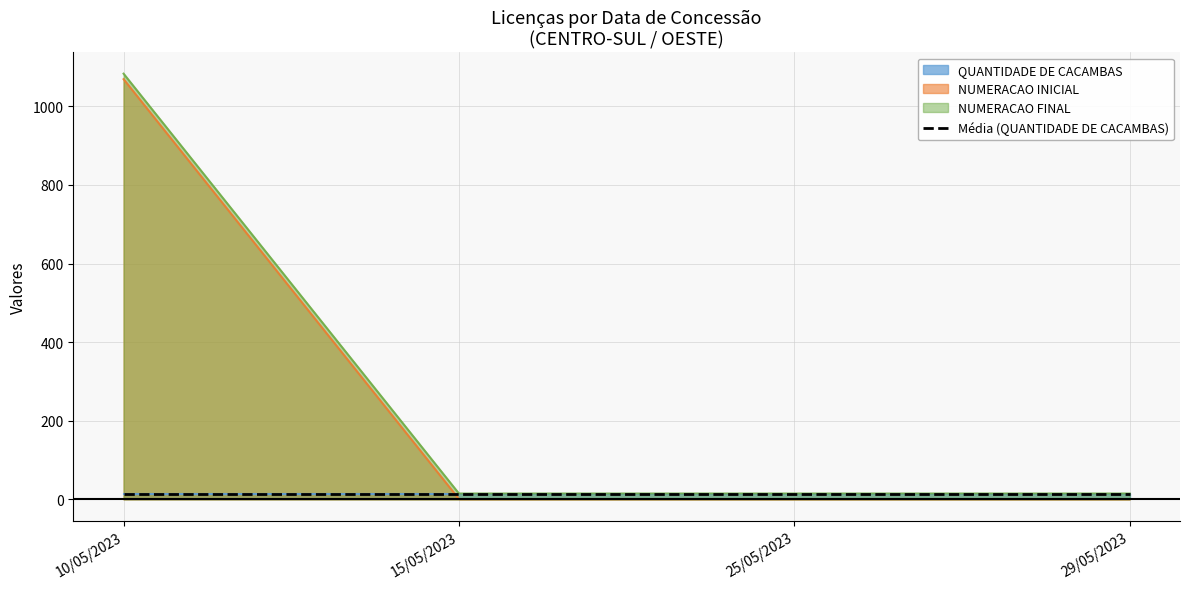

Which series has the widest spread of values?

NUMERACAO INICIAL